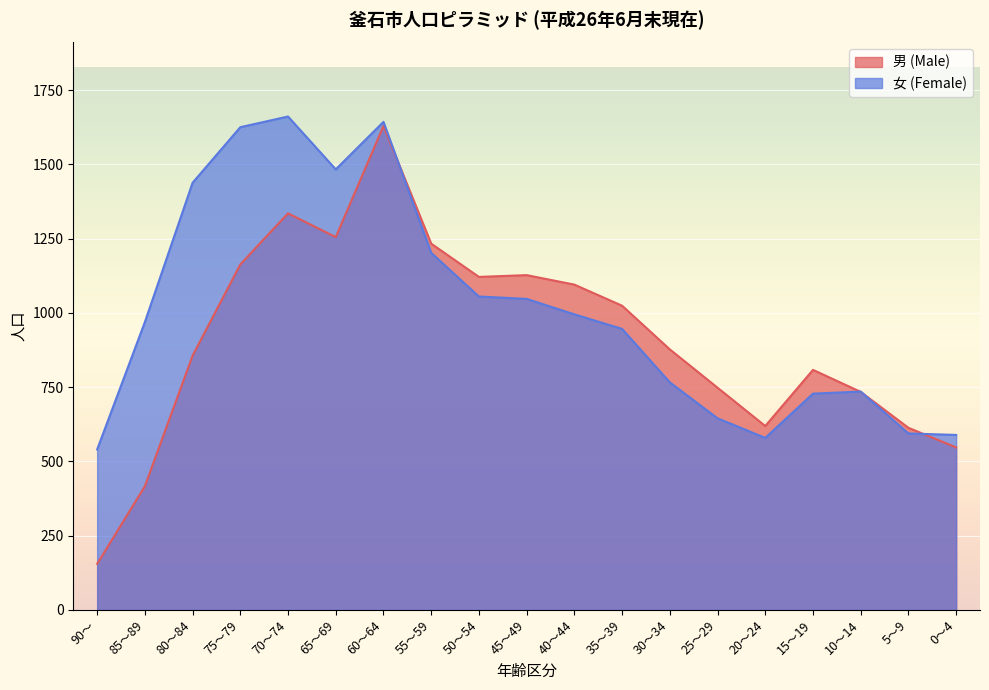

Which series changed the most between 85～89 and 10～14?

男 (Male)